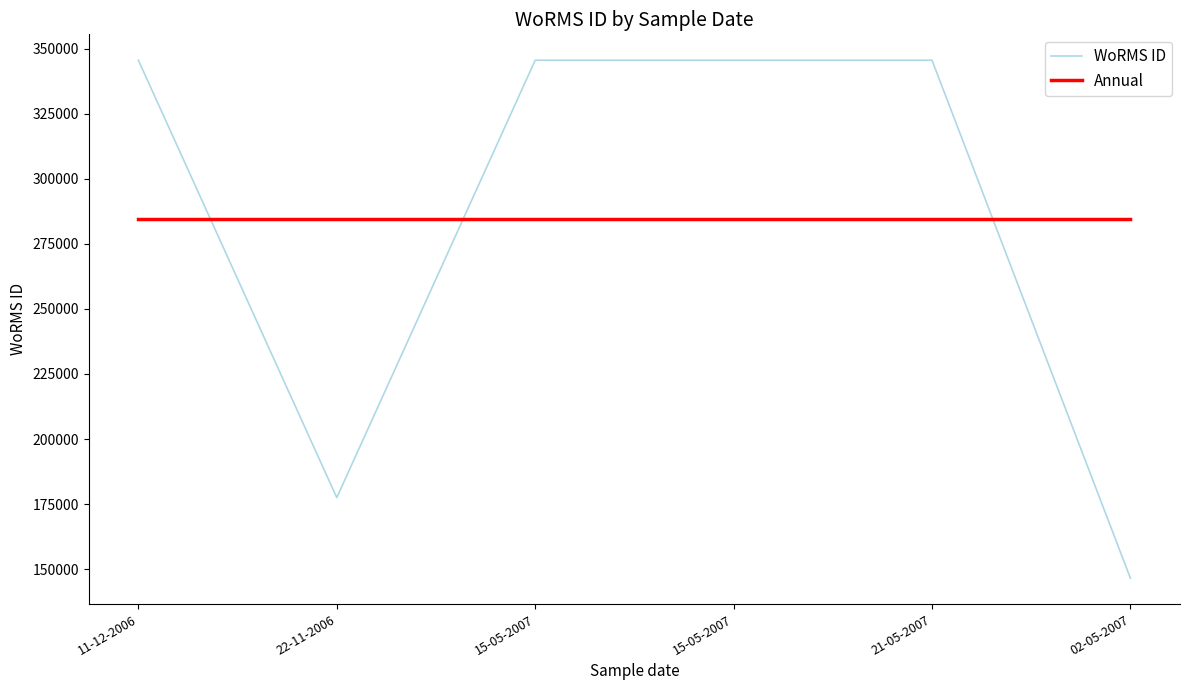

At which label does WoRMS ID reach its peak?

11-12-2006